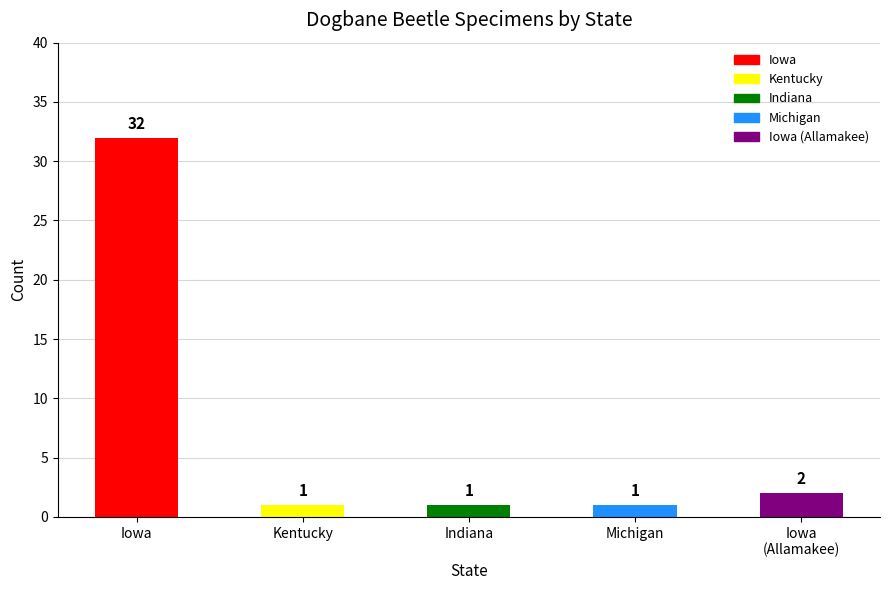

What is the approximate value at Kentucky?

1